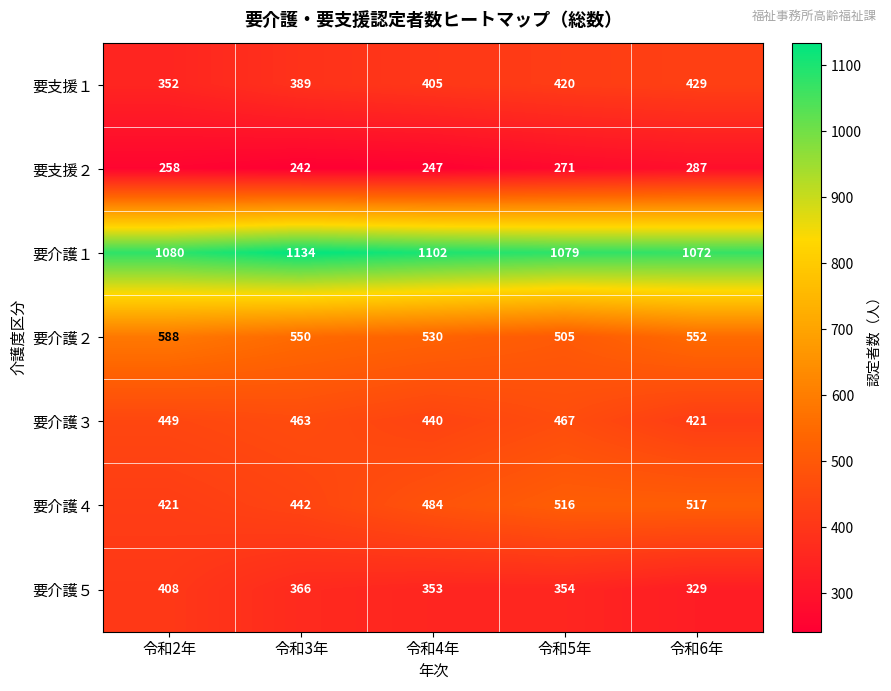

Is the value of 要支援２ at 令和3年 greater than the value of 要介護２ at 令和3年?

No